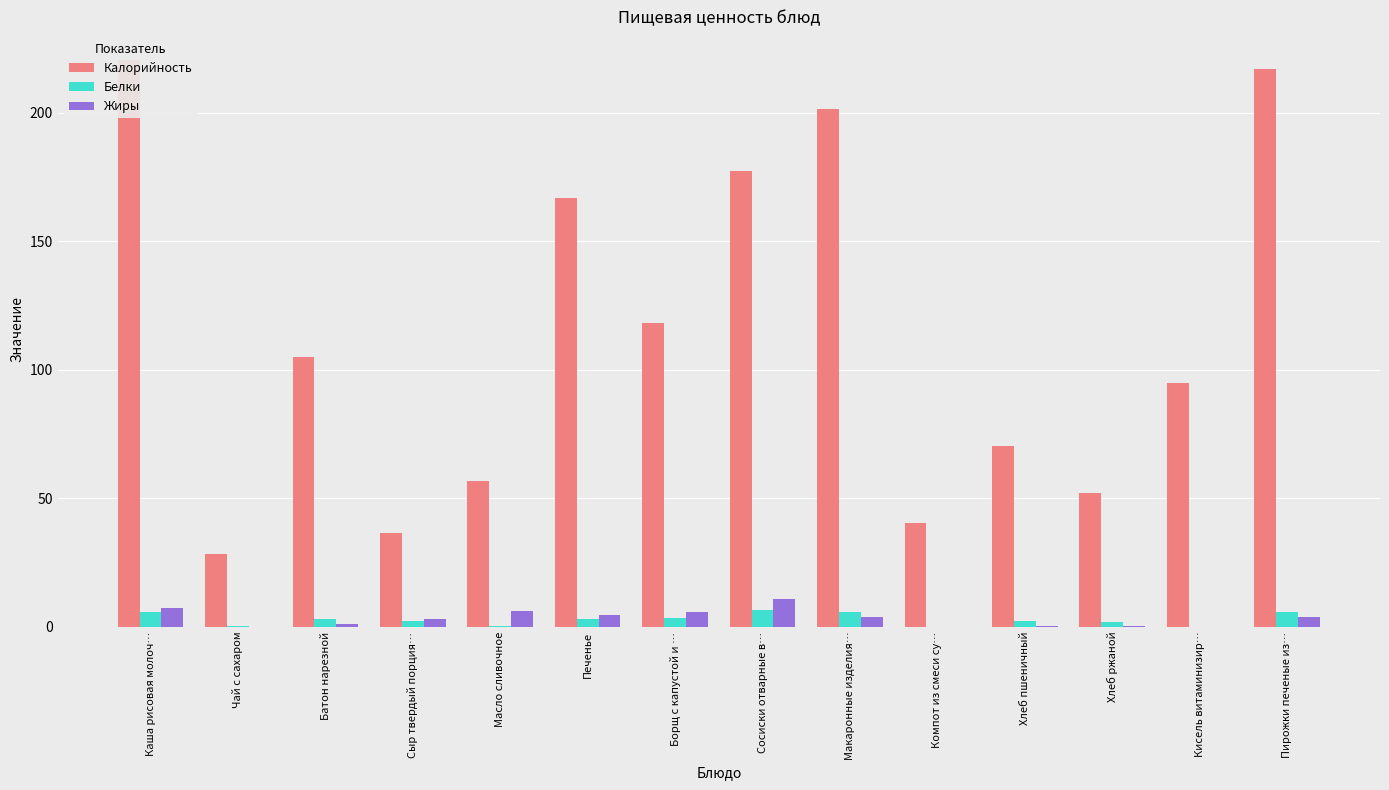

At which category does the chart reach its minimum across all series?

Кисель витаминизир…